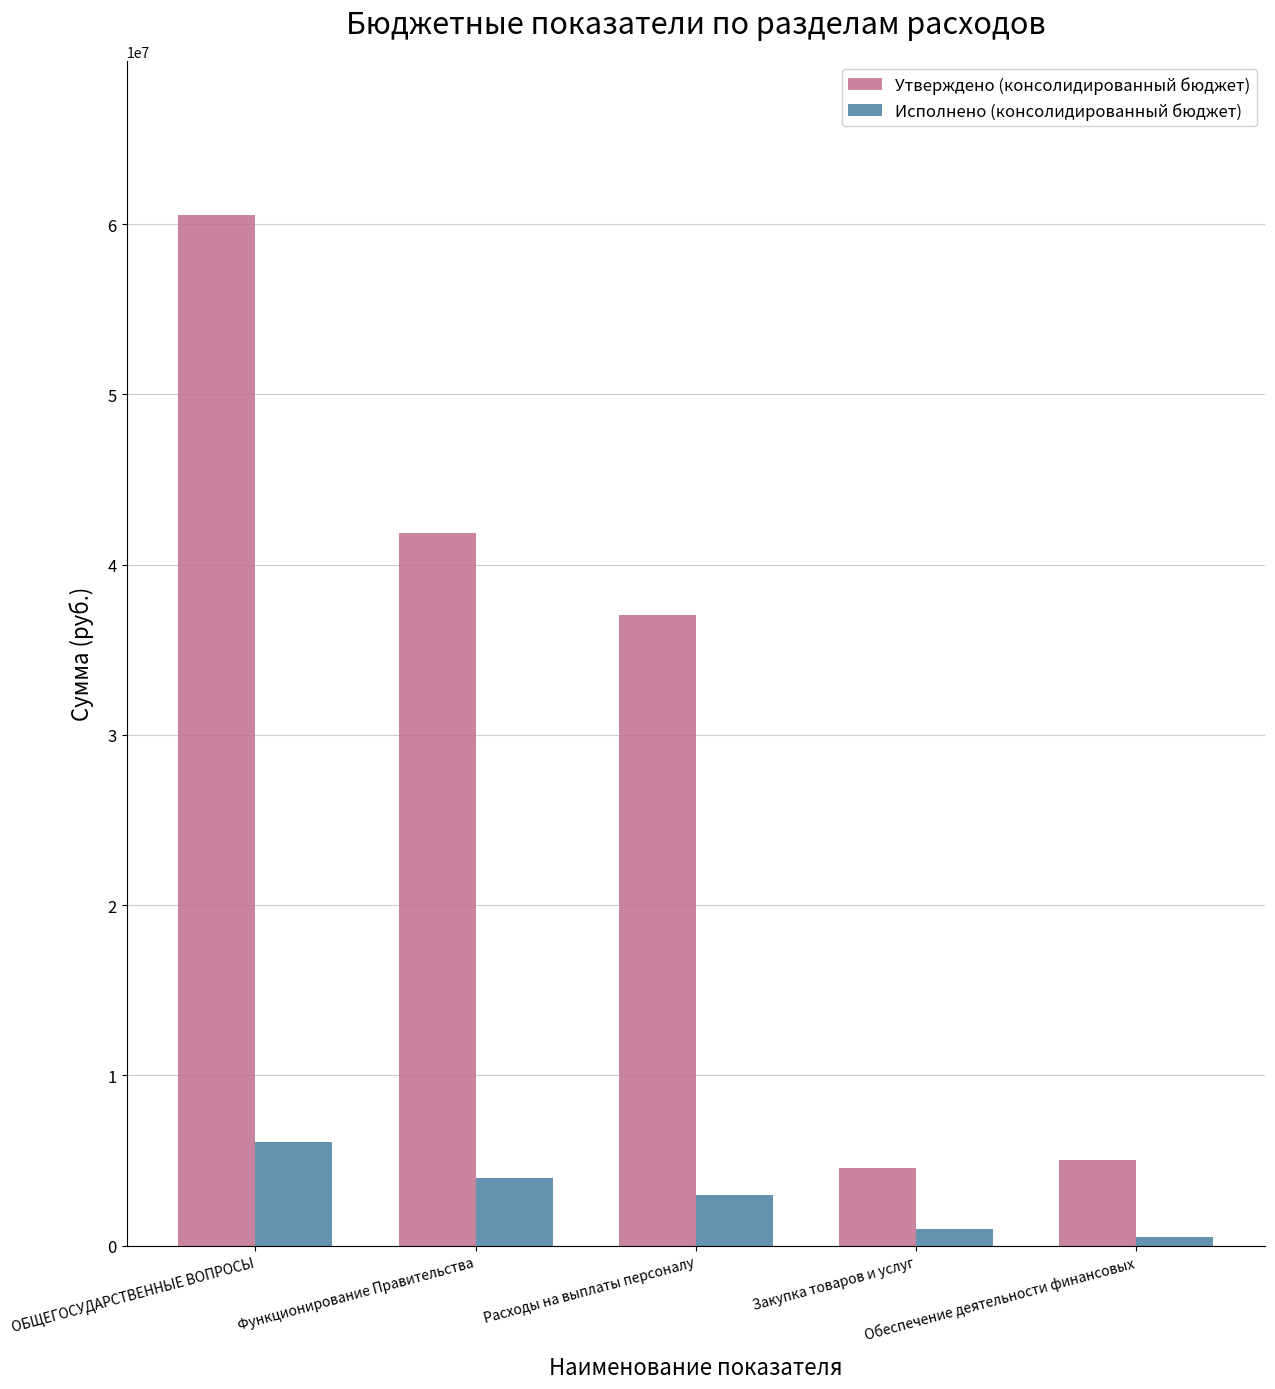

Reading right to left, list all the values displayed in this chart.

Утверждено (консолидированный бюджет): 5003300.0	4551750.0	37031950.0	41883700.0	60512800.0
Исполнено (консолидированный бюджет): 529028.9	977915.6	2989394.8	3988554.6	6057055.4